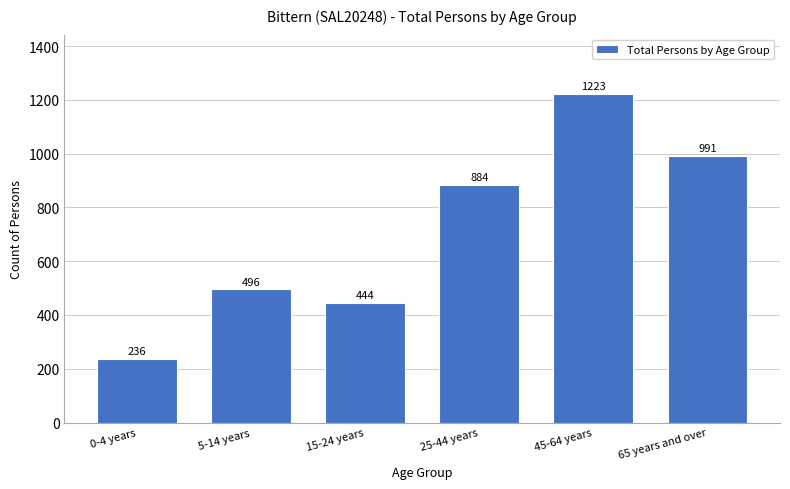

Reading right to left, list all the values displayed in this chart.

991	1223	884	444	496	236